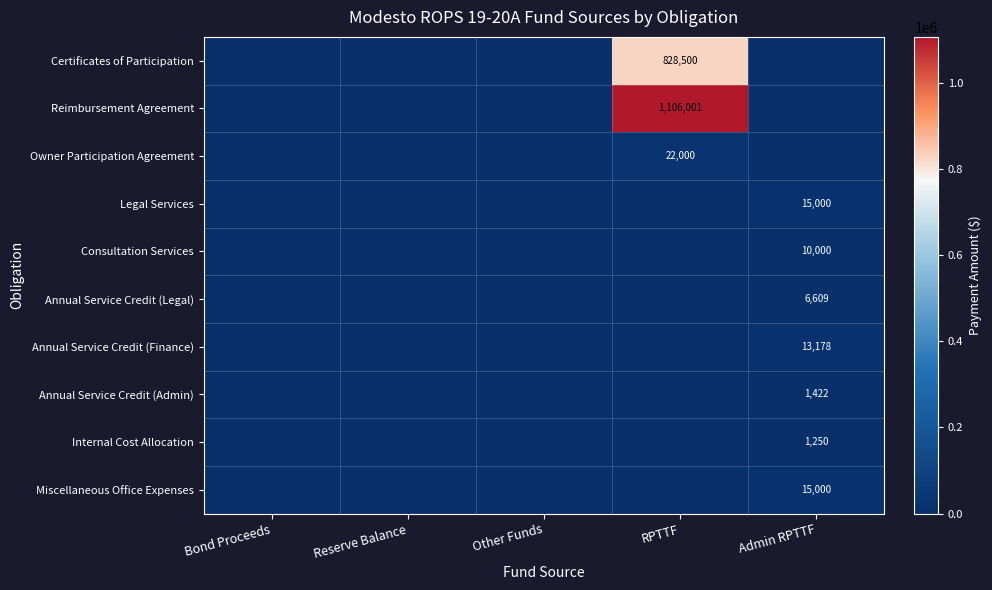

The value of Legal Services at RPTTF is 0. True or false?

True